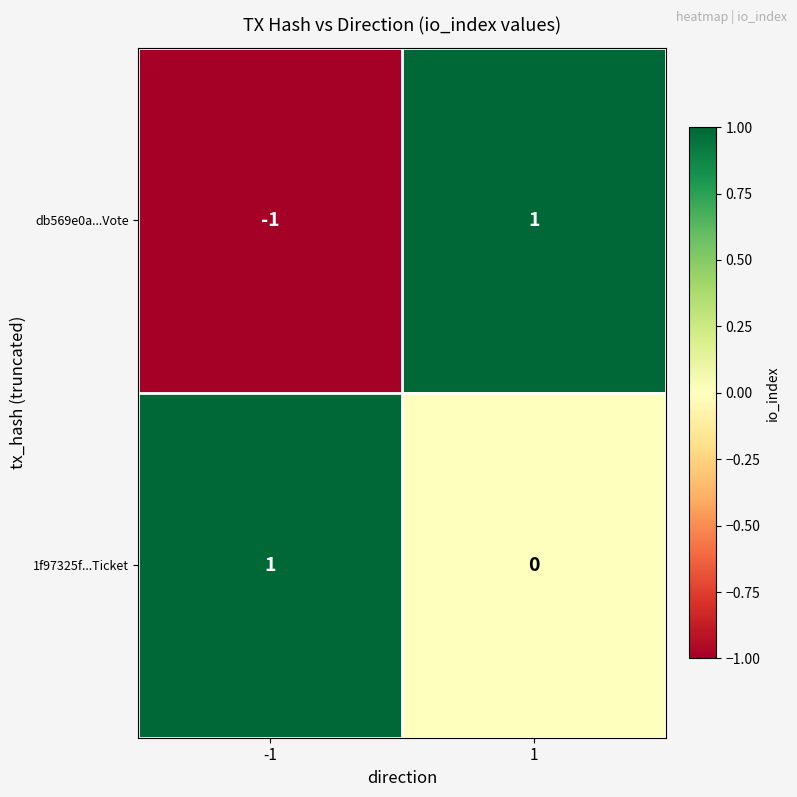

At -1, list the series in order from smallest to largest.

db569e0a...Vote, 1f97325f...Ticket